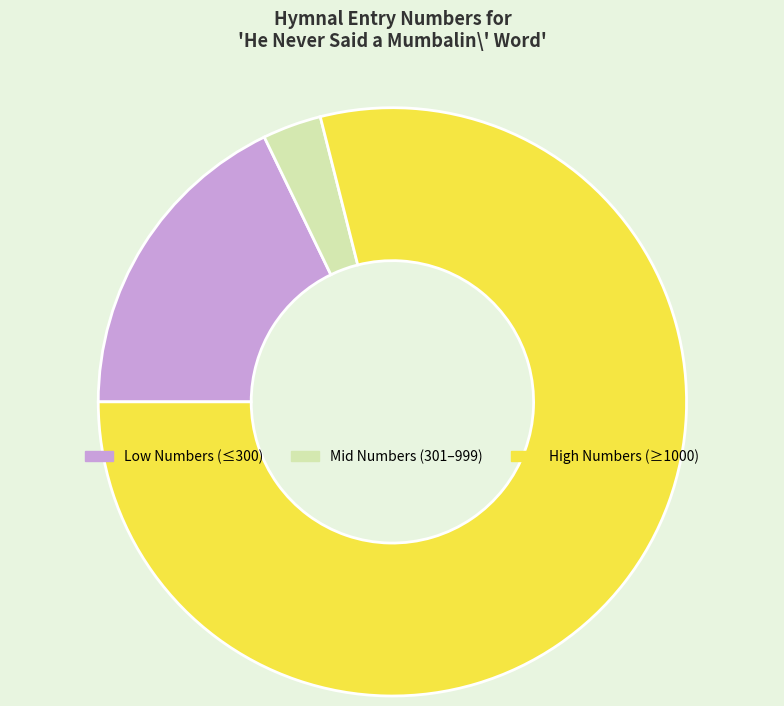

Which category accounts for the majority?

High Numbers (≥1000)